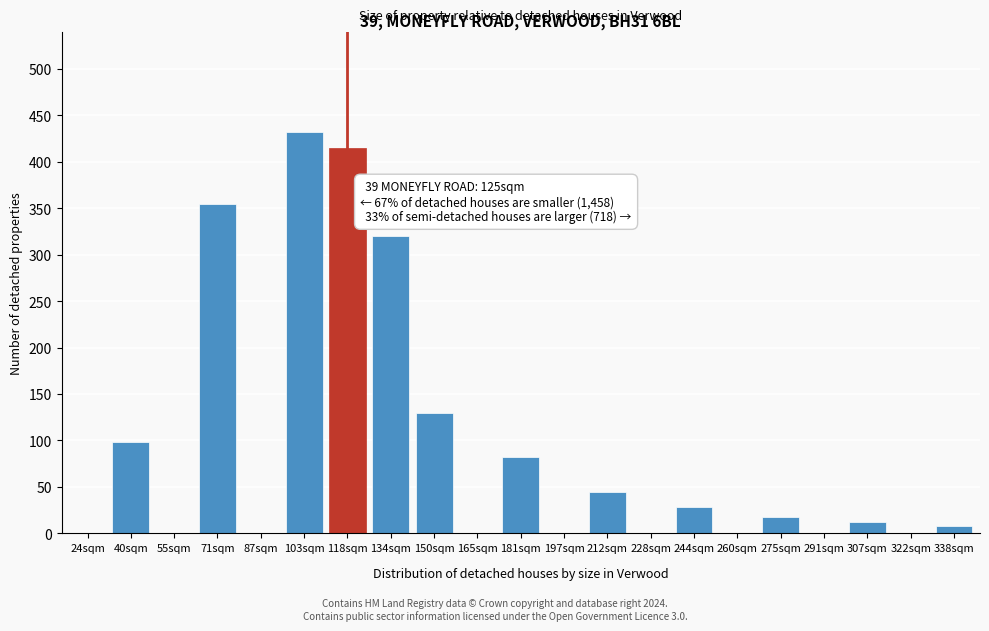

Reading left to right, transcribe all the data shown in this chart.

24sqm=0	40sqm=98	55sqm=0	71sqm=354	87sqm=0	103sqm=432	118sqm=415	134sqm=320	150sqm=130	165sqm=0	181sqm=82	197sqm=0	212sqm=45	228sqm=0	244sqm=28	260sqm=0	275sqm=18	291sqm=0	307sqm=12	322sqm=0	338sqm=8